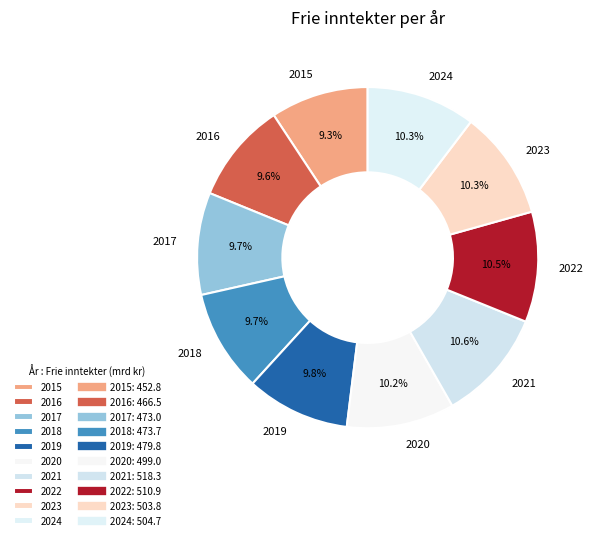

How many segments does this pie chart have?

10